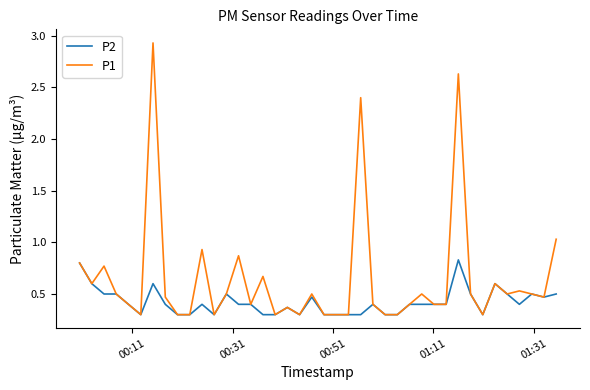

How many P2 values are between 0 and 1?

40